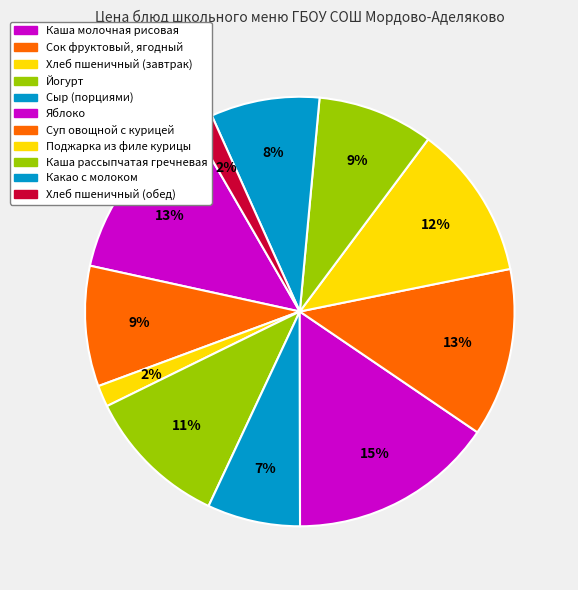

To the nearest percent, what portion does Каша молочная рисовая represent?

13%